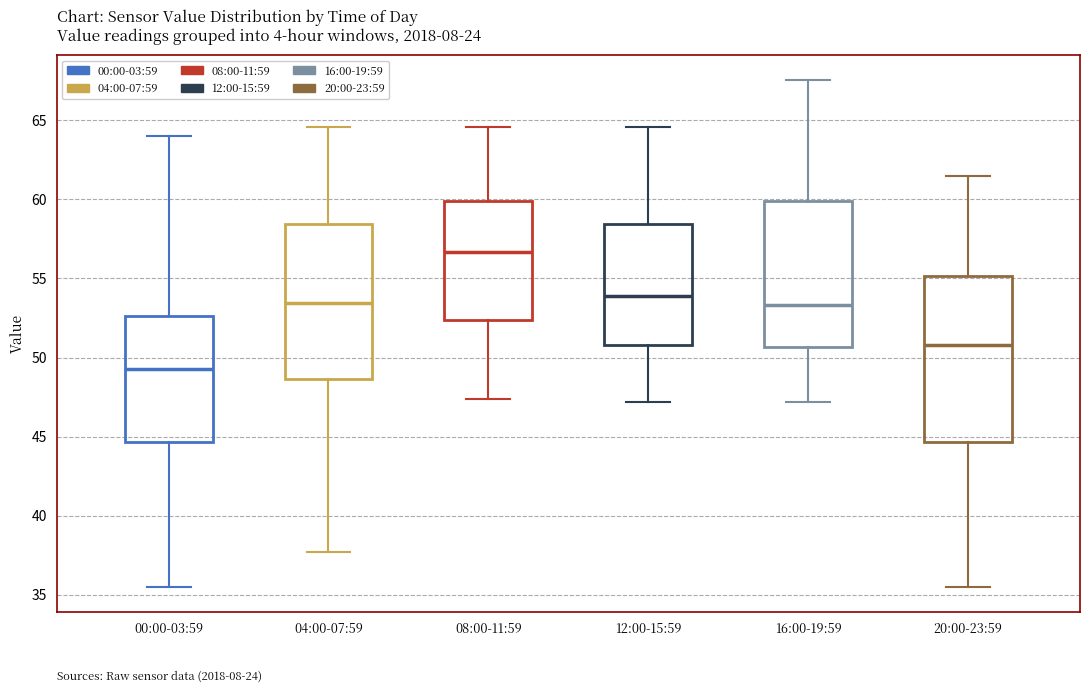

Which box has the lowest median line?

00:00-03:59